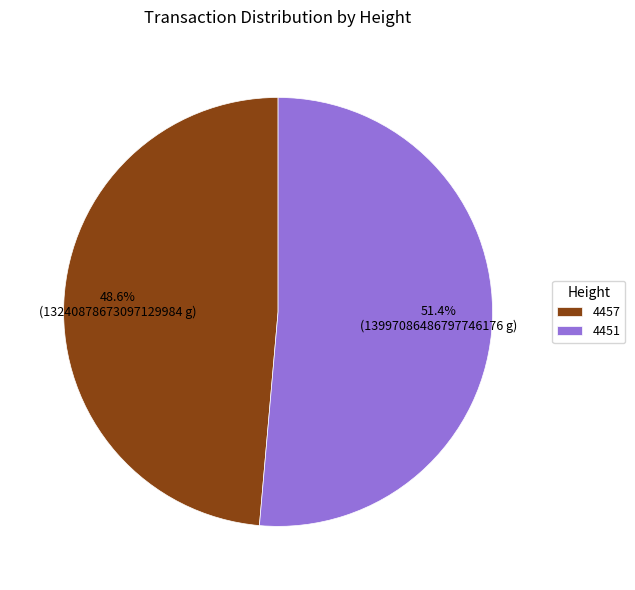

Does 4451 account for over 50% of the chart?

Yes